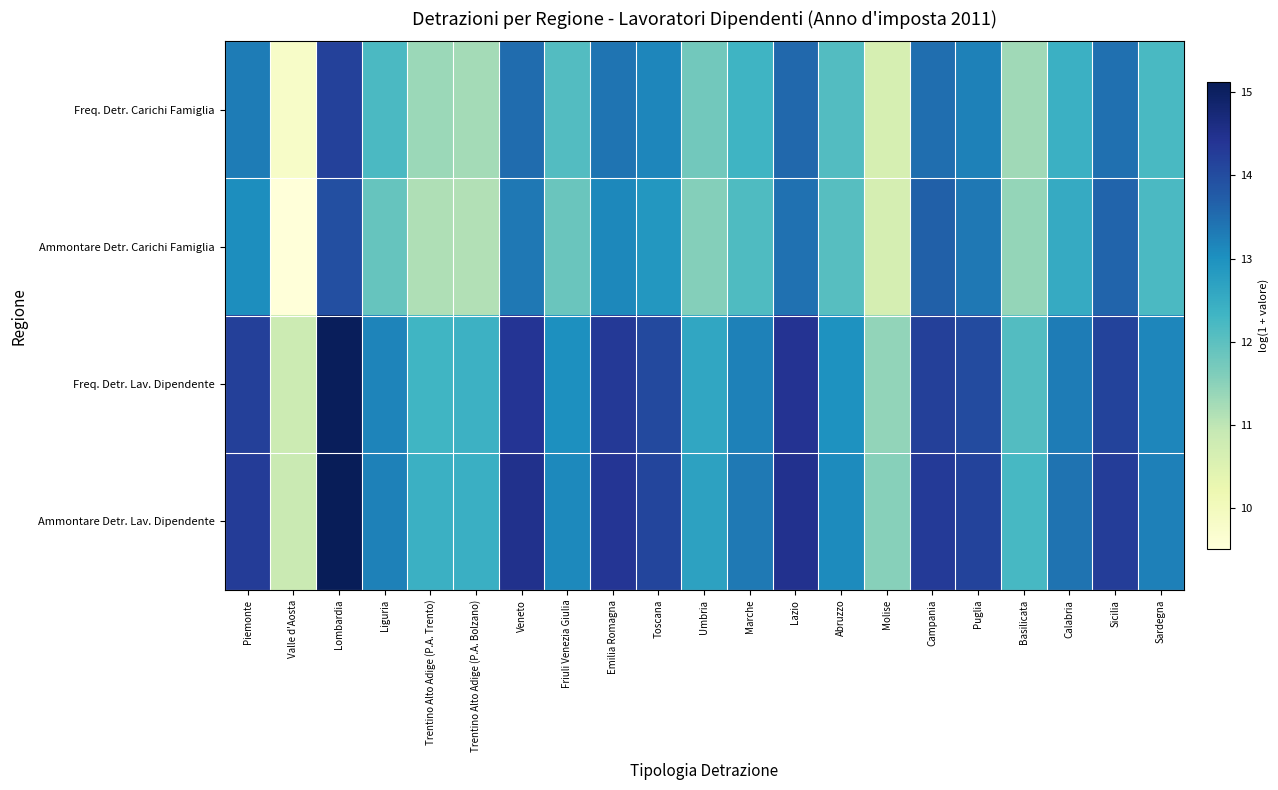

Reading left to right, transcribe all the data shown in this chart.

Freq. Detr. Carichi Famiglia: Piemonte=13.3	Valle d'Aosta=9.8	Lombardia=14.2	Liguria=12.2	Trentino Alto Adige (P.A. Trento)=11.3	Trentino Alto Adige (P.A. Bolzano)=11.3	Veneto=13.5	Friuli Venezia Giulia=12.1	Emilia Romagna=13.4	Toscana=13.2	Umbria=11.7	Marche=12.3	Lazio=13.6	Abruzzo=12.1	Molise=10.6	Campania=13.5	Puglia=13.2	Basilicata=11.3	Calabria=12.4	Sicilia=13.5	Sardegna=12.2
Ammontare Detr. Carichi Famiglia: Piemonte=13.1	Valle d'Aosta=9.5	Lombardia=14.0	Liguria=11.9	Trentino Alto Adige (P.A. Trento)=11.1	Trentino Alto Adige (P.A. Bolzano)=11.1	Veneto=13.3	Friuli Venezia Giulia=11.9	Emilia Romagna=13.1	Toscana=12.9	Umbria=11.6	Marche=12.2	Lazio=13.4	Abruzzo=12.1	Molise=10.7	Campania=13.7	Puglia=13.4	Basilicata=11.4	Calabria=12.5	Sicilia=13.6	Sardegna=12.2
Freq. Detr. Lav. Dipendente: Piemonte=14.2	Valle d'Aosta=10.8	Lombardia=15.1	Liguria=13.2	Trentino Alto Adige (P.A. Trento)=12.3	Trentino Alto Adige (P.A. Bolzano)=12.4	Veneto=14.4	Friuli Venezia Giulia=13.0	Emilia Romagna=14.3	Toscana=14.1	Umbria=12.6	Marche=13.2	Lazio=14.4	Abruzzo=13.0	Molise=11.4	Campania=14.2	Puglia=14.0	Basilicata=12.1	Calabria=13.3	Sicilia=14.1	Sardegna=13.2
Ammontare Detr. Lav. Dipendente: Piemonte=14.3	Valle d'Aosta=10.8	Lombardia=15.1	Liguria=13.2	Trentino Alto Adige (P.A. Trento)=12.4	Trentino Alto Adige (P.A. Bolzano)=12.4	Veneto=14.5	Friuli Venezia Giulia=13.1	Emilia Romagna=14.4	Toscana=14.1	Umbria=12.7	Marche=13.3	Lazio=14.5	Abruzzo=13.1	Molise=11.5	Campania=14.3	Puglia=14.1	Basilicata=12.2	Calabria=13.4	Sicilia=14.2	Sardegna=13.3